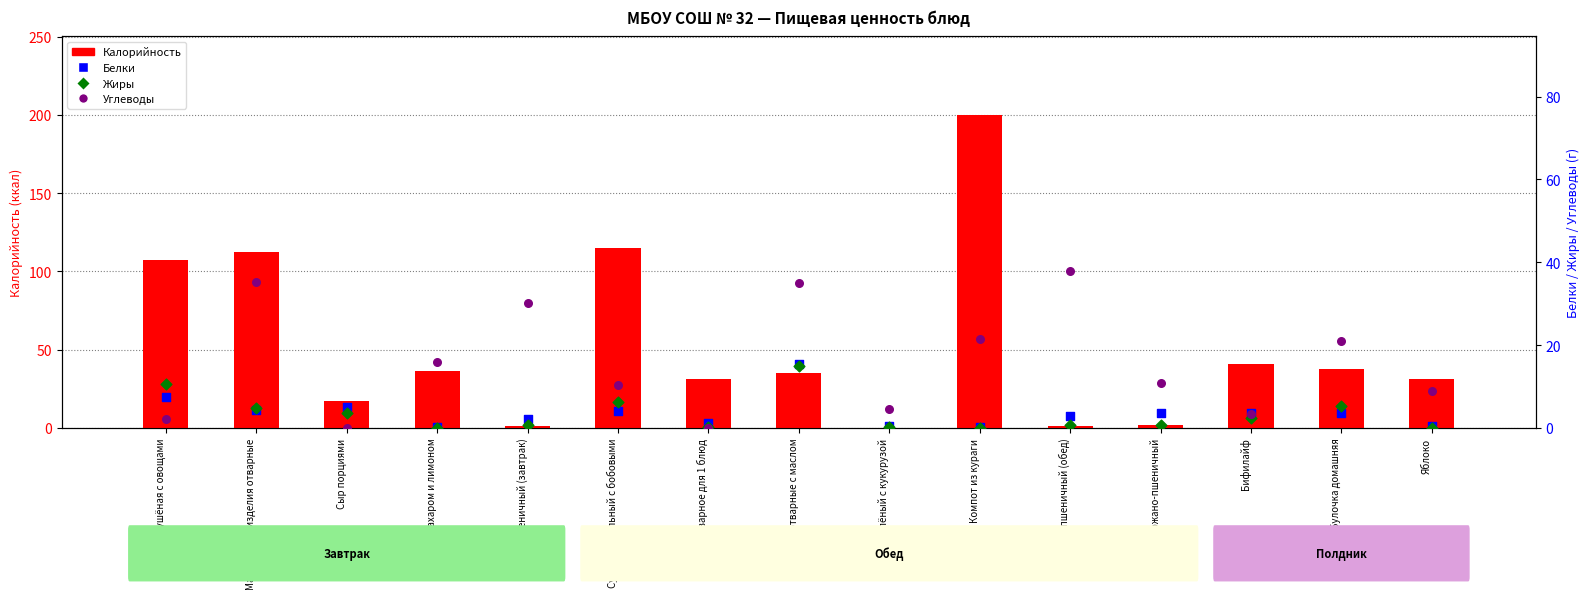

Which series reaches the minimum Y coordinate?

Жиры